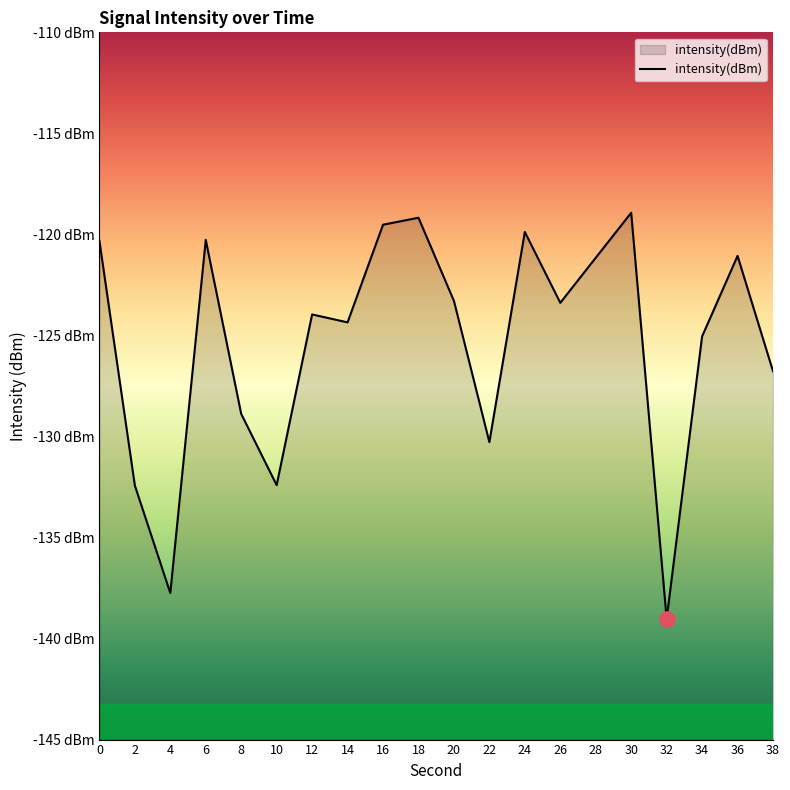

Which has a higher value, 10 or 22?

22